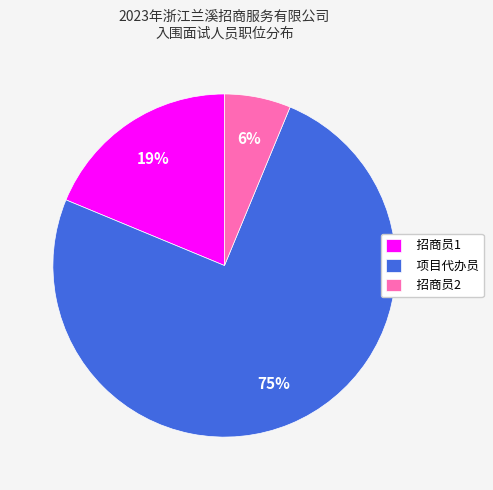

Between 项目代办员 and 招商员2, which is larger?

项目代办员